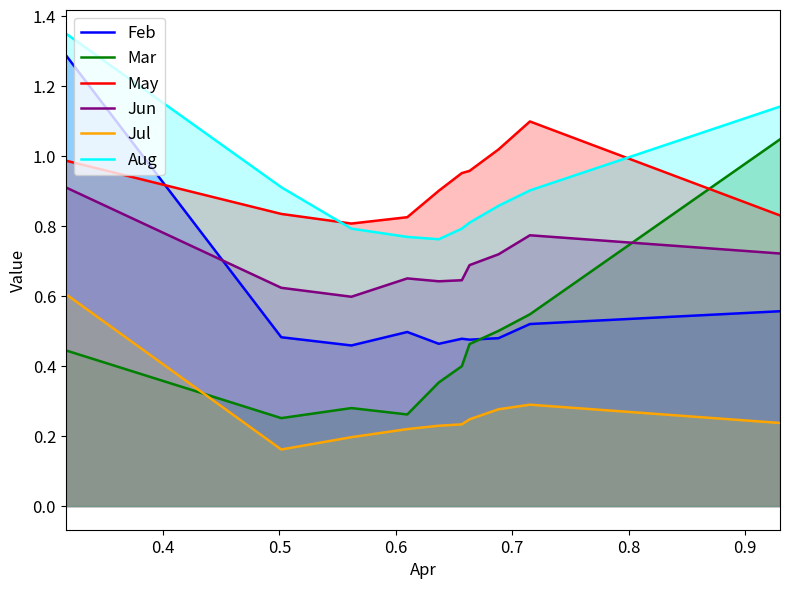

Reading left to right, list all the values displayed in this chart.

Feb: 1.3	0.5	0.5	0.5	0.5	0.5	0.5	0.5	0.5	0.6
Mar: 0.4	0.3	0.3	0.3	0.4	0.4	0.5	0.5	0.5	1.0
May: 1.0	0.8	0.8	0.8	0.9	1.0	1.0	1.0	1.1	0.8
Jun: 0.9	0.6	0.6	0.7	0.6	0.6	0.7	0.7	0.8	0.7
Jul: 0.6	0.2	0.2	0.2	0.2	0.2	0.2	0.3	0.3	0.2
Aug: 1.4	0.9	0.8	0.8	0.8	0.8	0.8	0.9	0.9	1.1